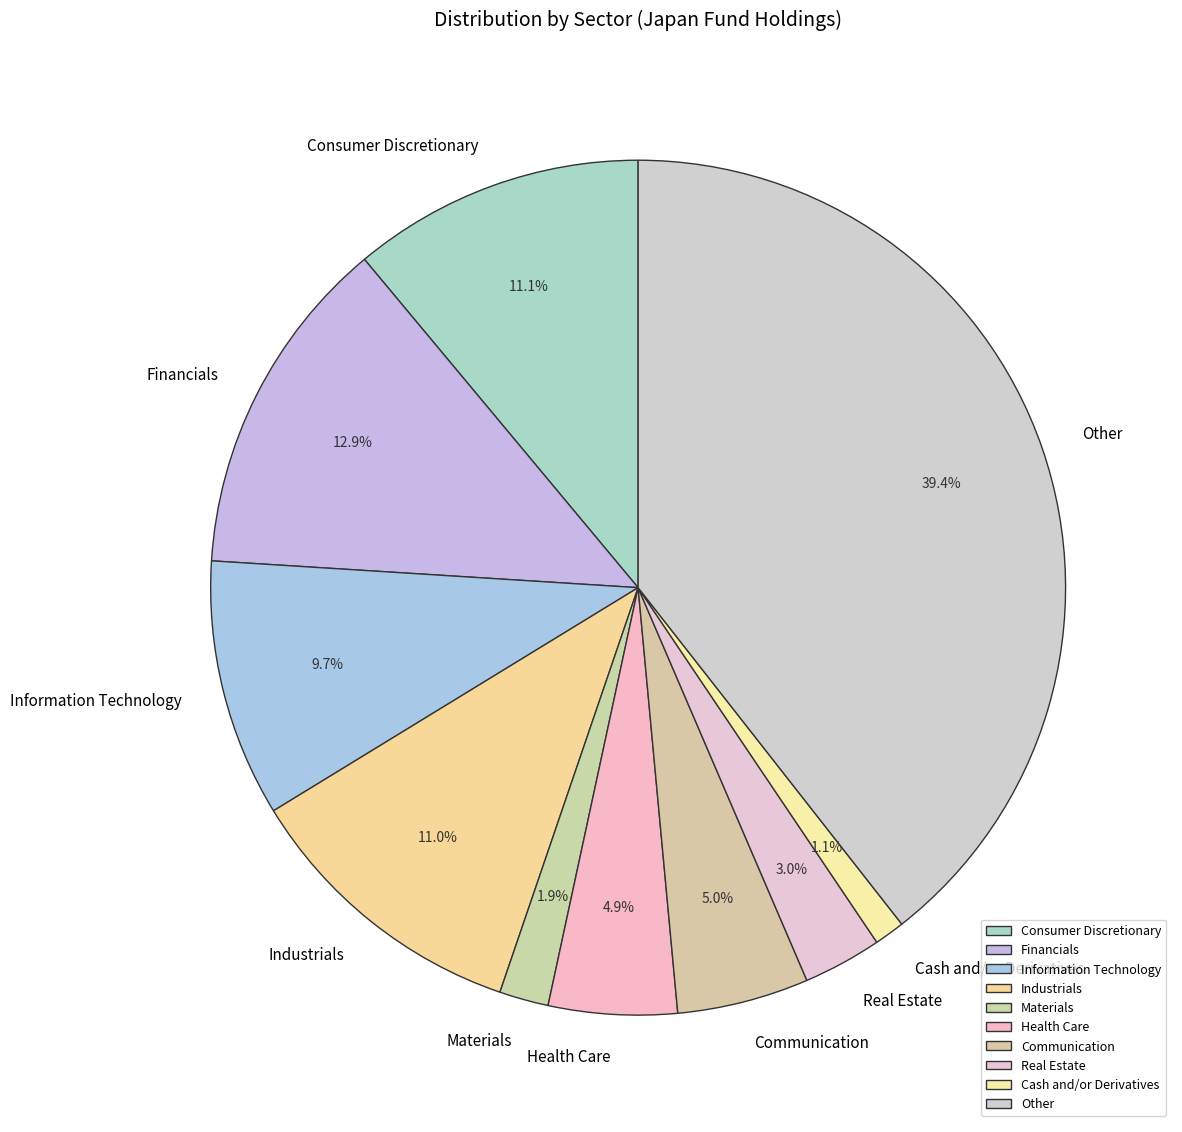

Does any single category account for the majority?

No